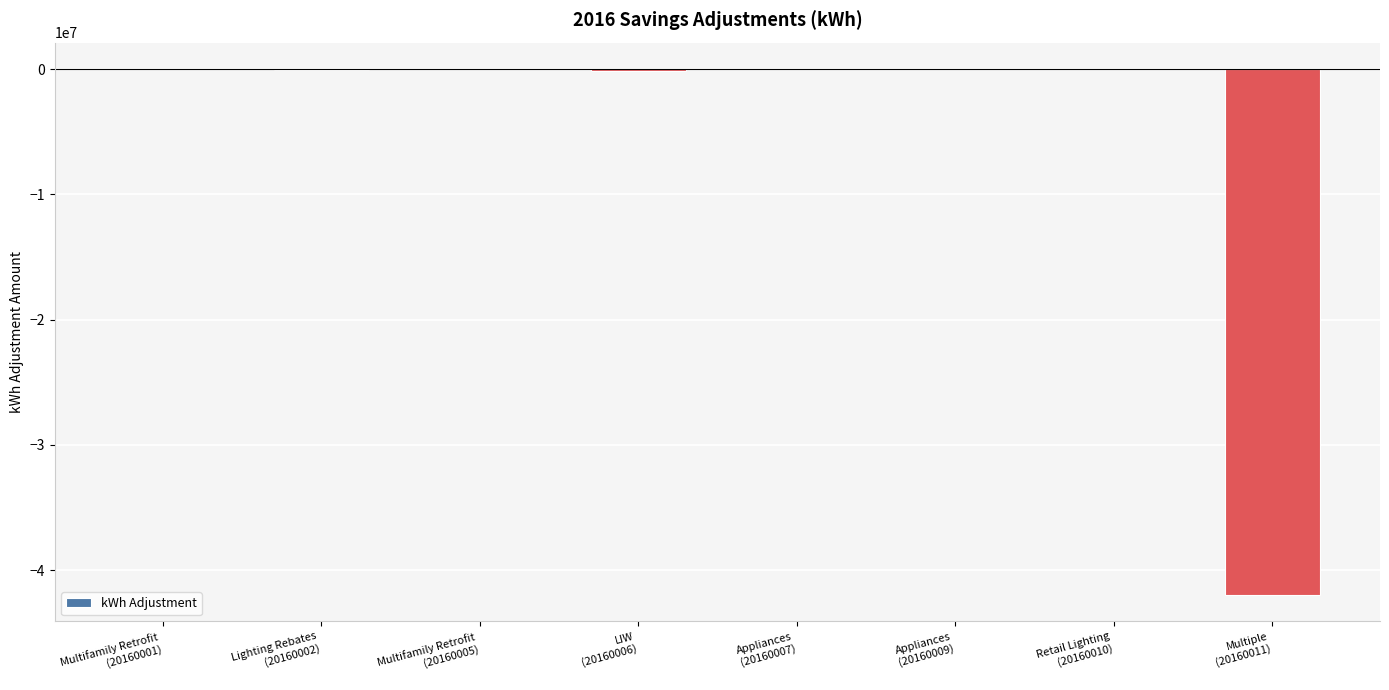

What is the change in value from Multifamily Retrofit
(20160005) to Retail Lighting
(20160010)?

-284.2